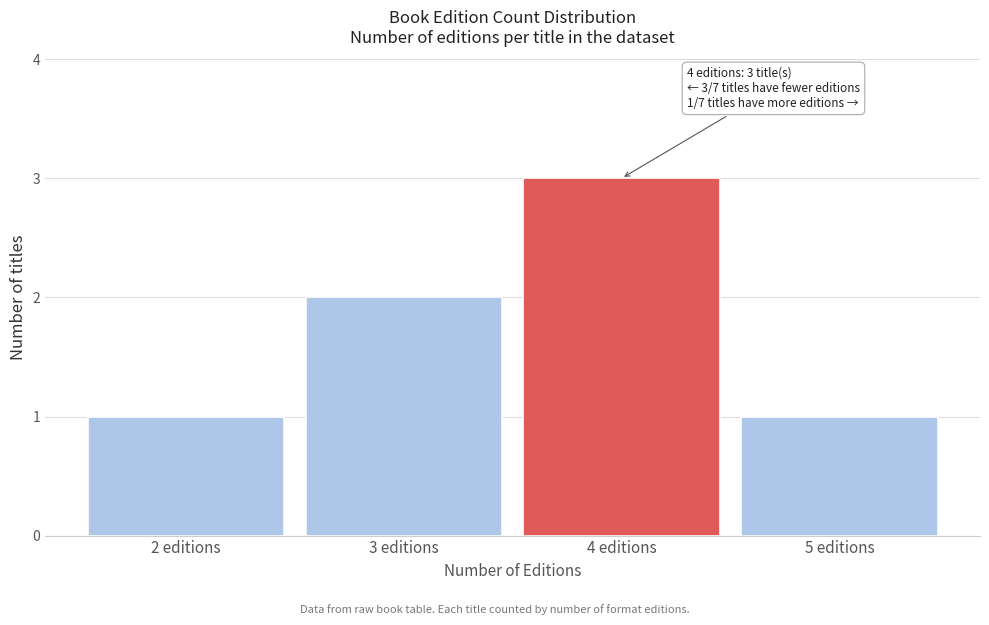

Reading left to right, list all the values displayed in this chart.

2 editions=1	3 editions=2	4 editions=3	5 editions=1